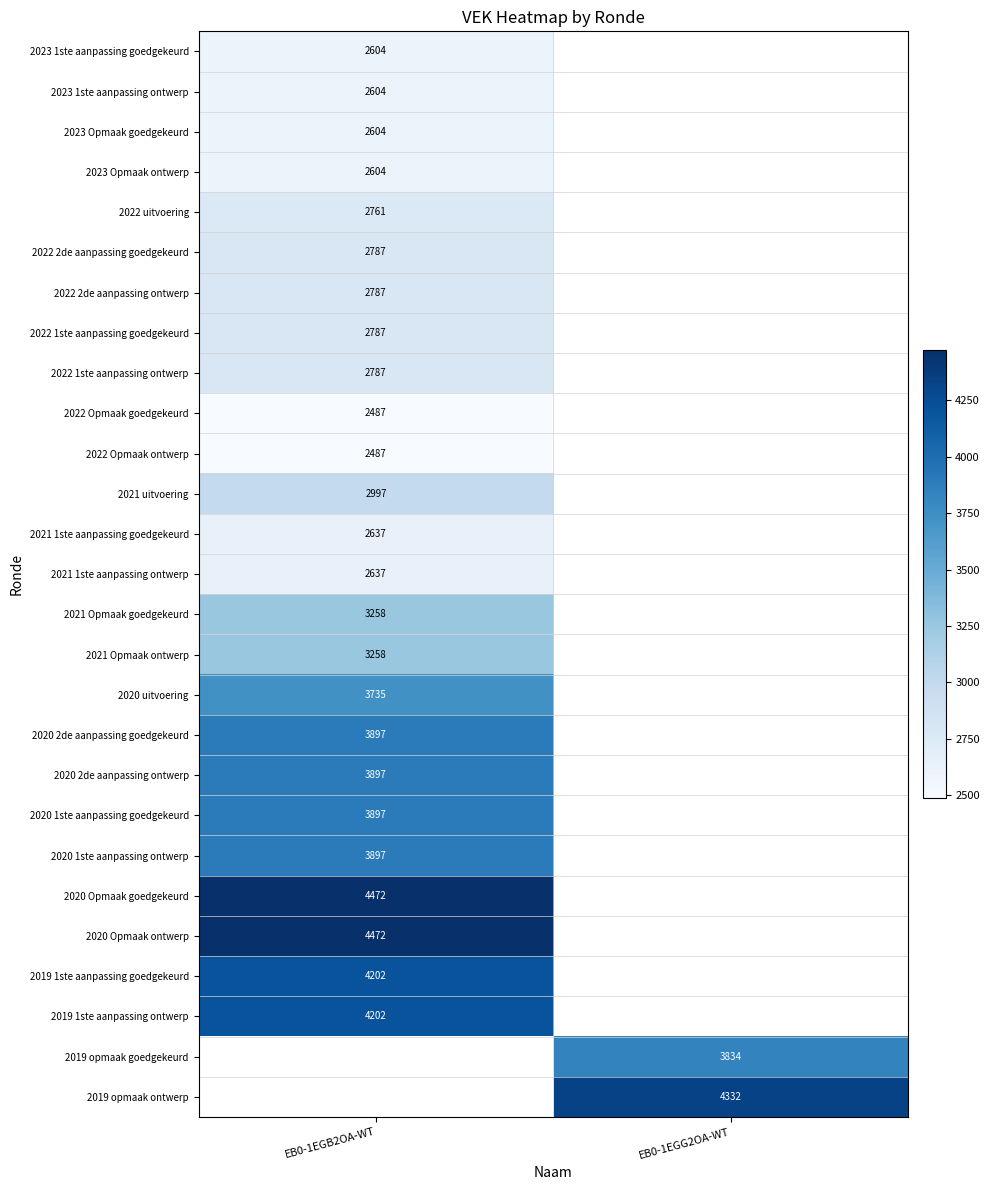

How many categories are shown in the chart?

2